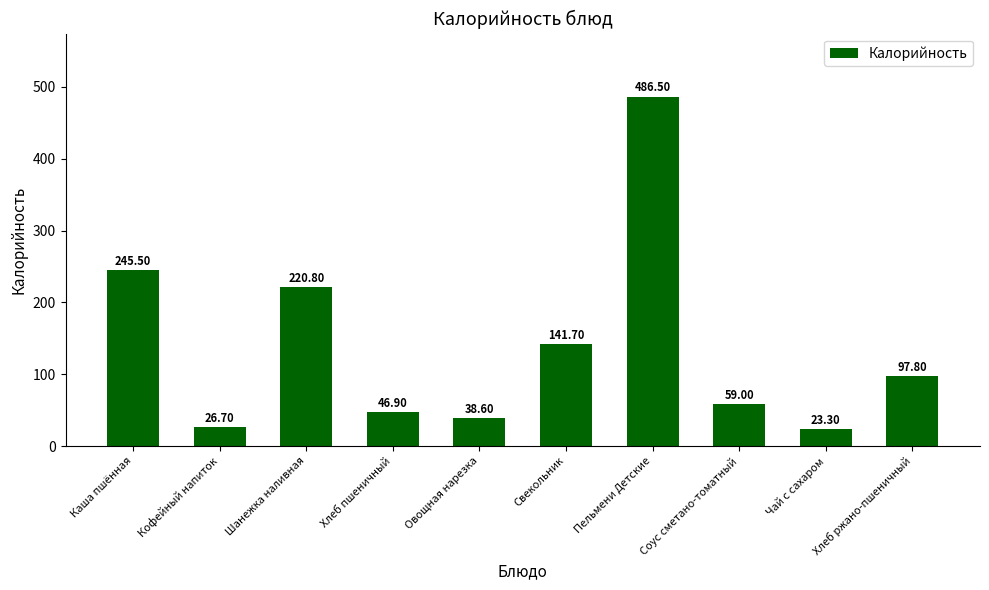

What is the difference between the maximum and minimum values?

463.2